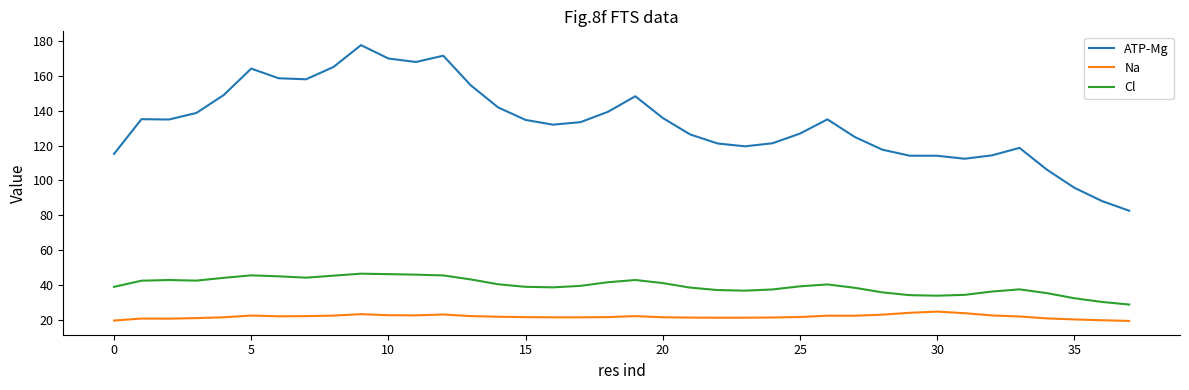

What is the difference between the maximum and minimum values in the ATP-Mg series?

95.2